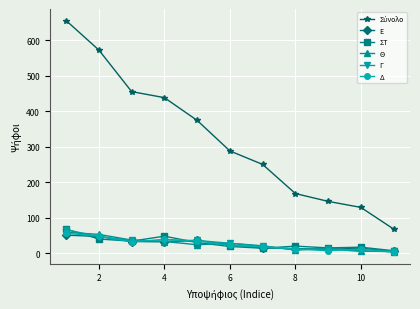

What is the maximum value for ΣΤ?

68